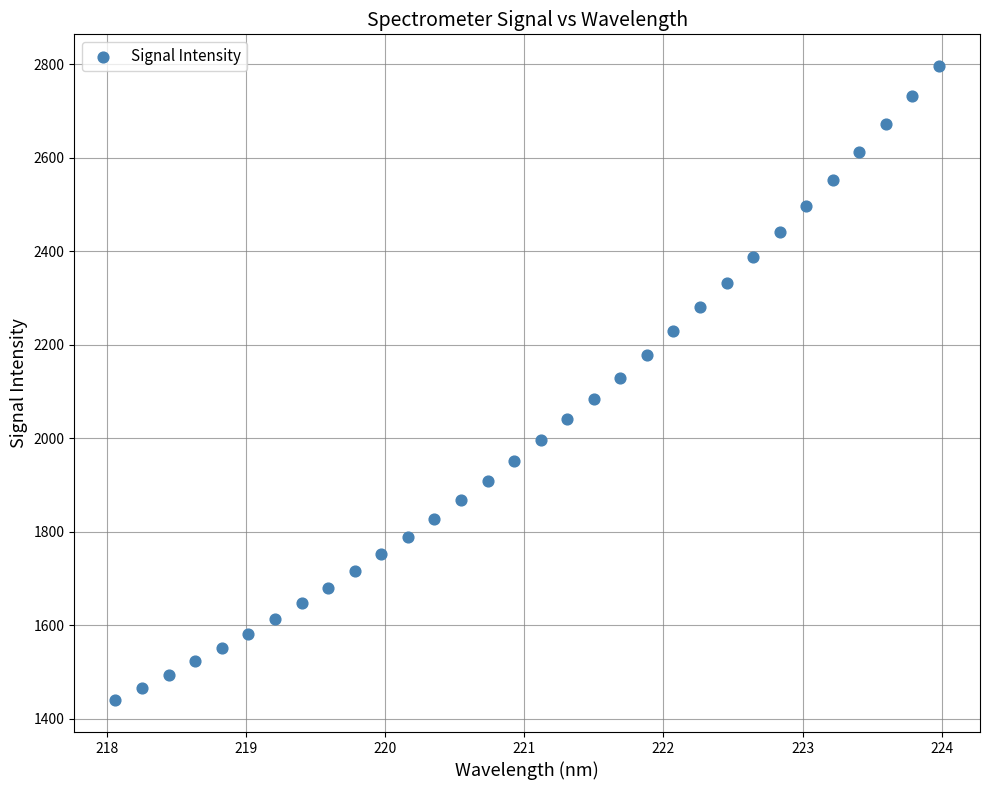

What is the range of Y values (max minus min)?

1356.8